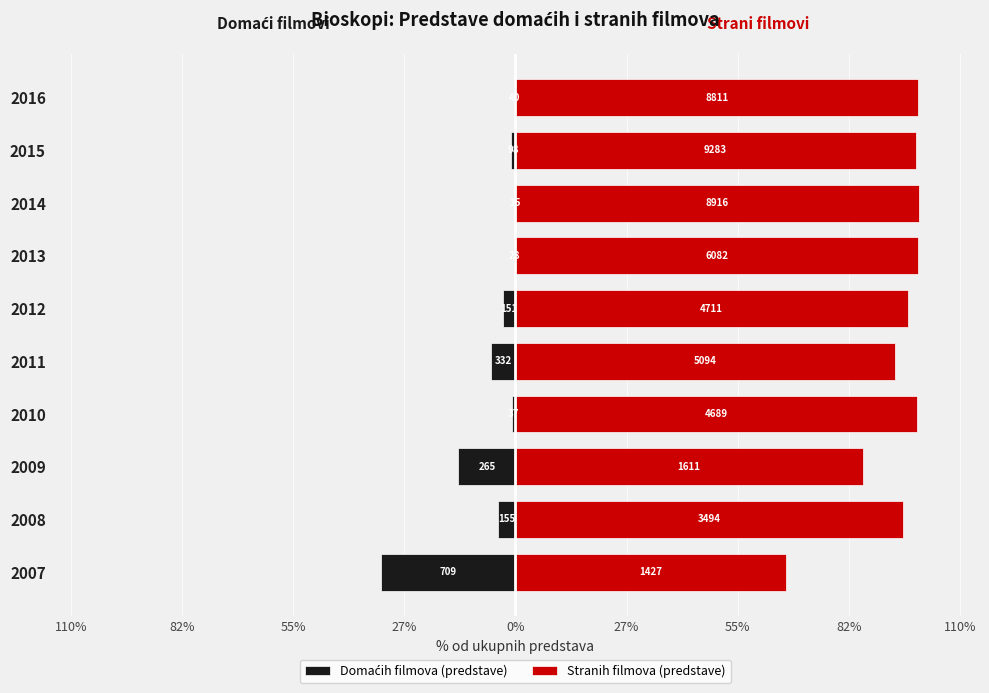

What value does the Domaćih filmova (predstave) series have at 2013?

-0.5